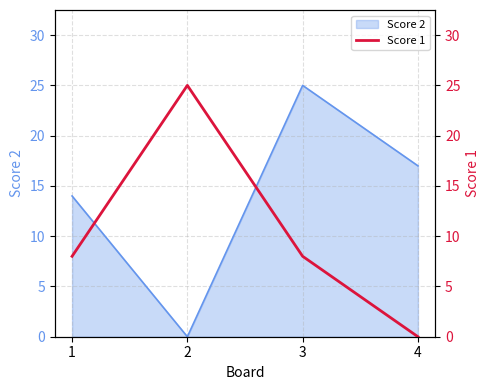

Is it true that Score 2 equals 25 at 3?

True